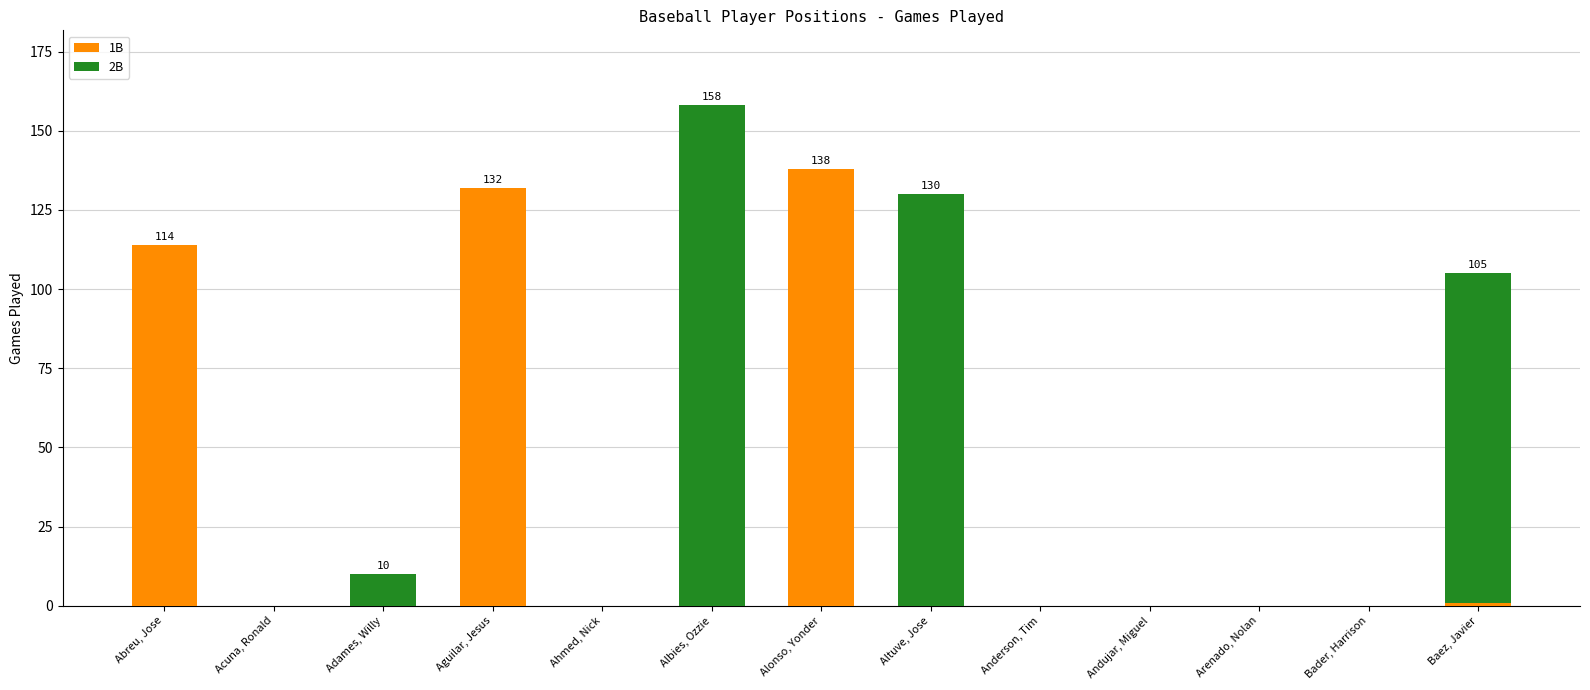

True or false: 1B has a value of 138 at Alonso, Yonder.

True